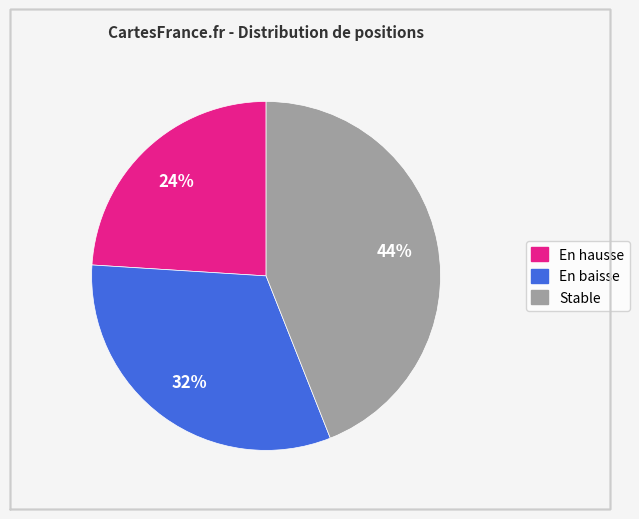

Does any single category account for the majority?

No